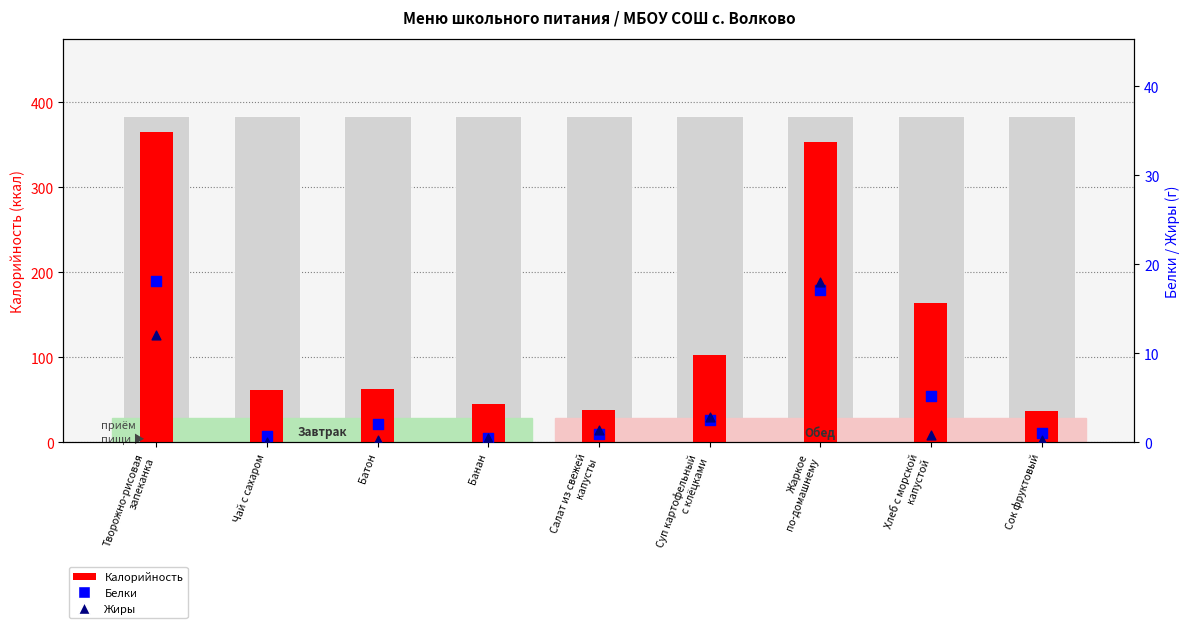

Which series has the largest Y range (max minus min)?

Калорийность